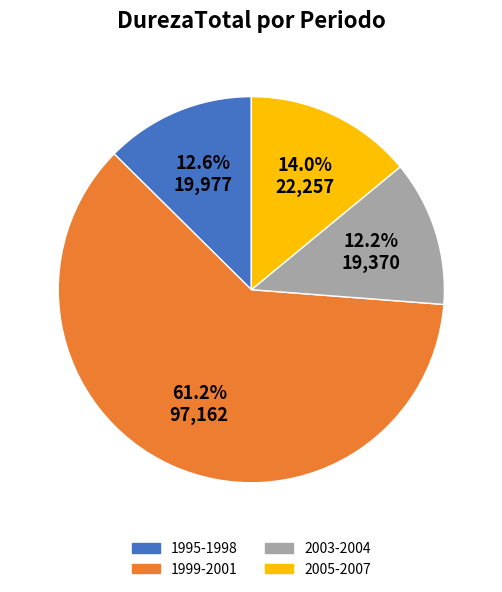

Does any single category account for the majority?

Yes